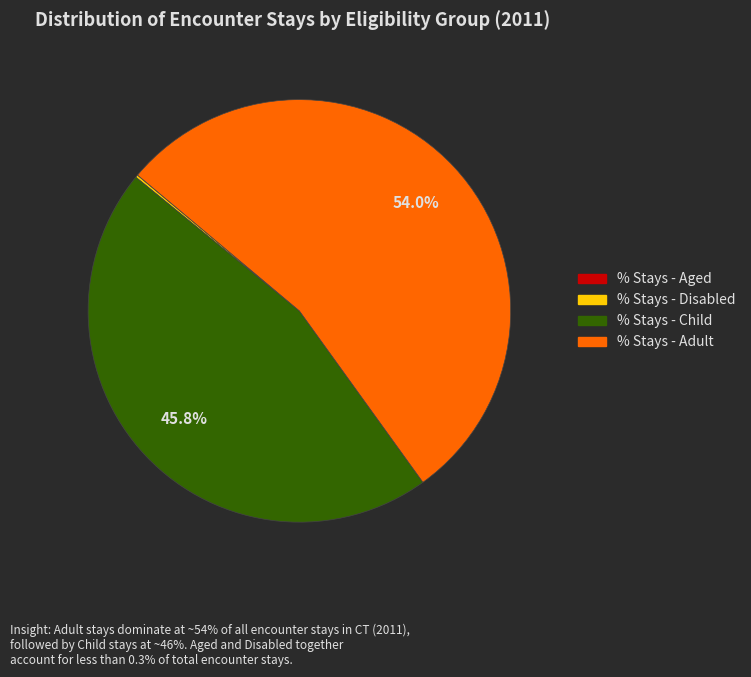

Which category has the biggest portion of the pie?

% Stays - Adult